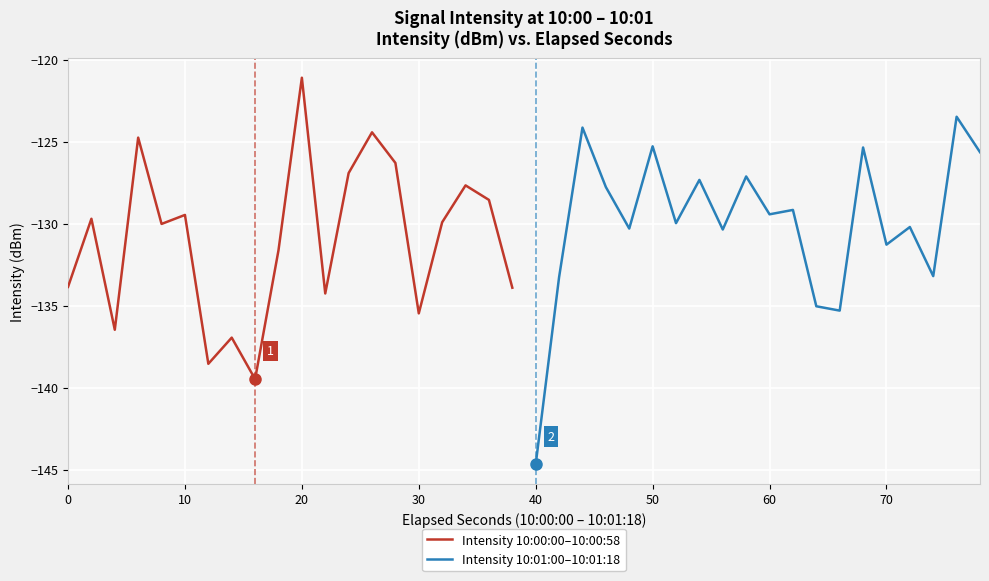

At which label does Intensity 10:01:00–10:01:18 reach its minimum?

40